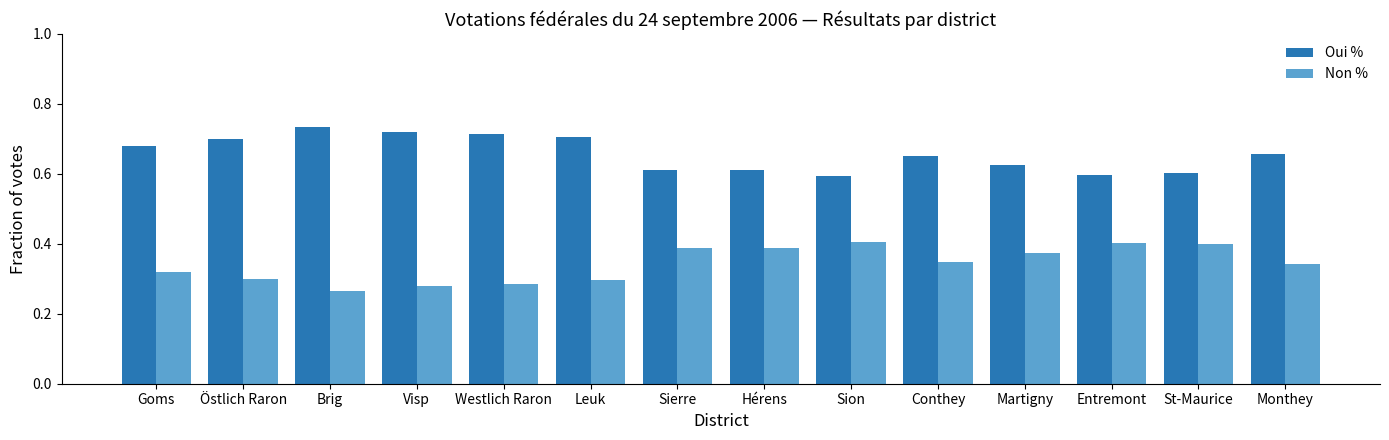

What is the difference between the highest and lowest values at Hérens?

0.2